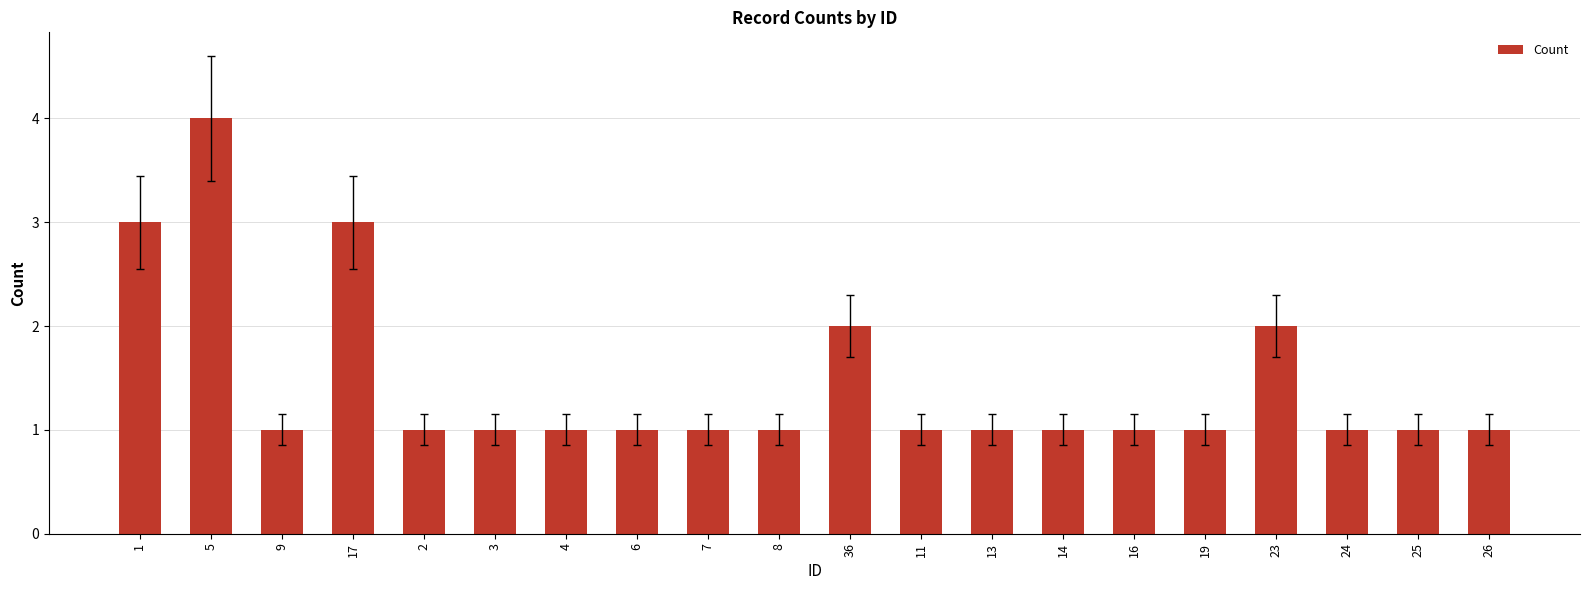

What is the sum of all values?

29